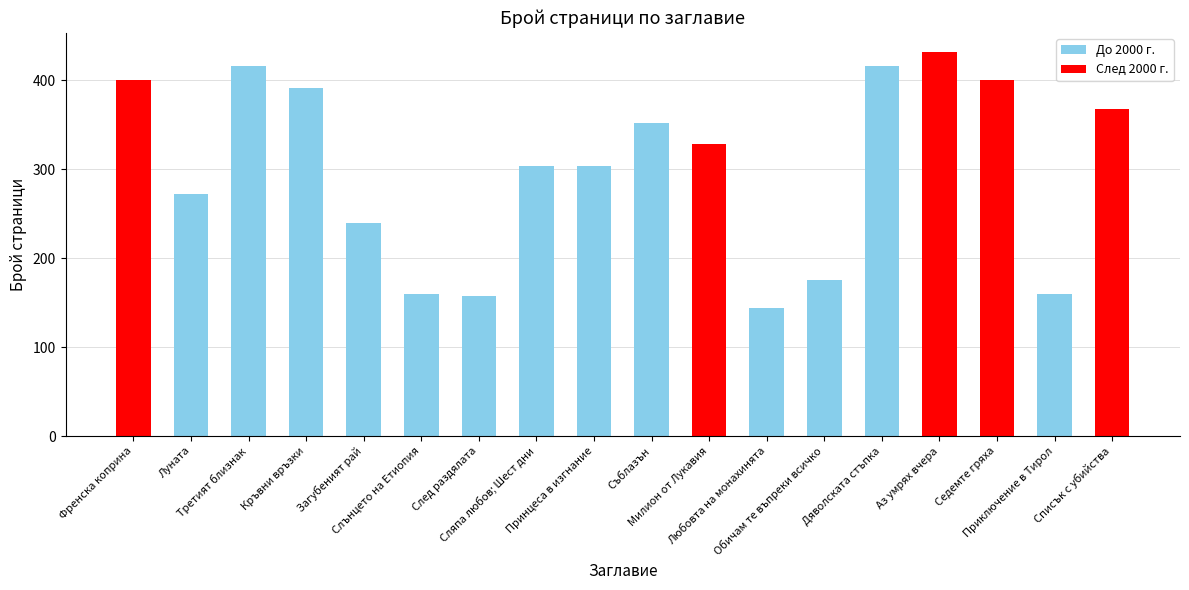

At which category does the chart reach its minimum across all series?

Любовта на монахинята